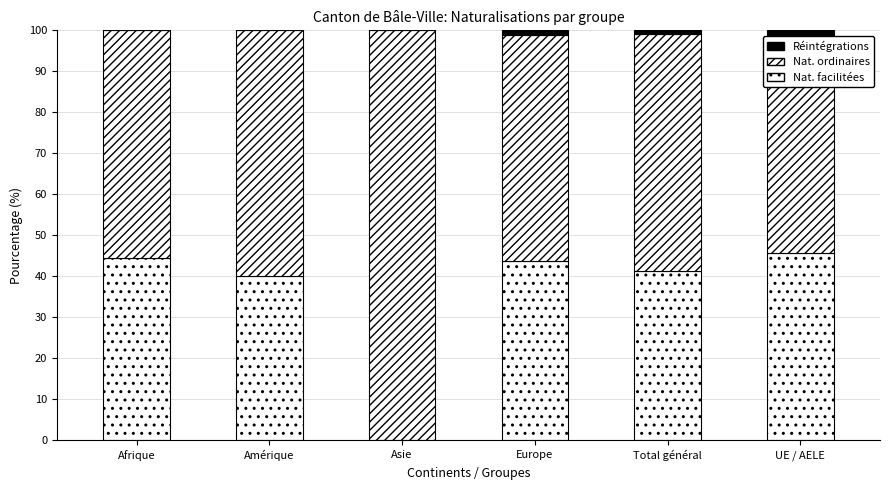

How many values in Réintégrations are above zero?

3